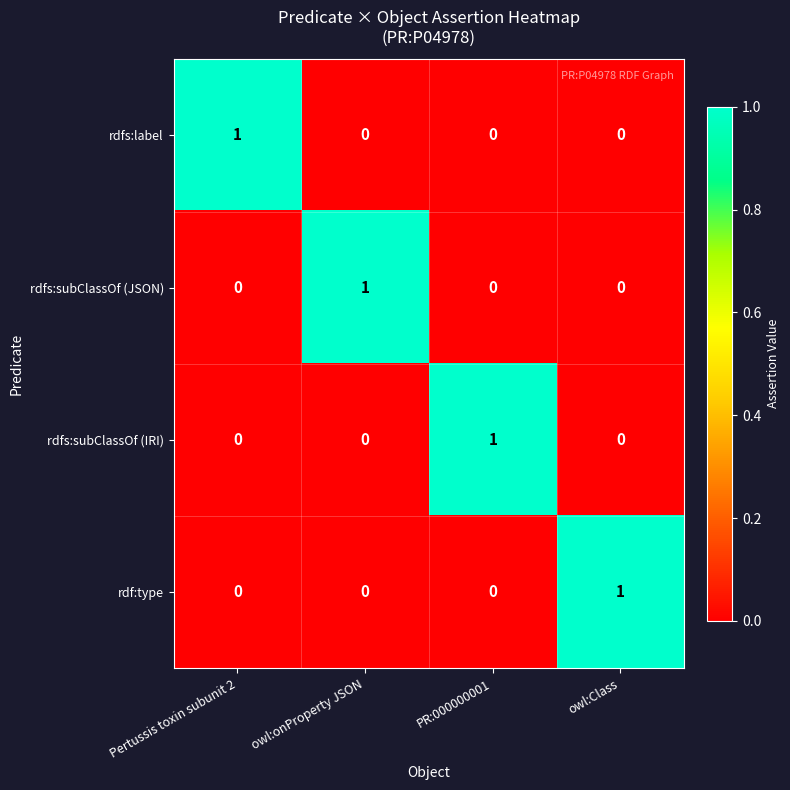

At which label does rdfs:subClassOf (IRI) reach its peak?

PR:000000001